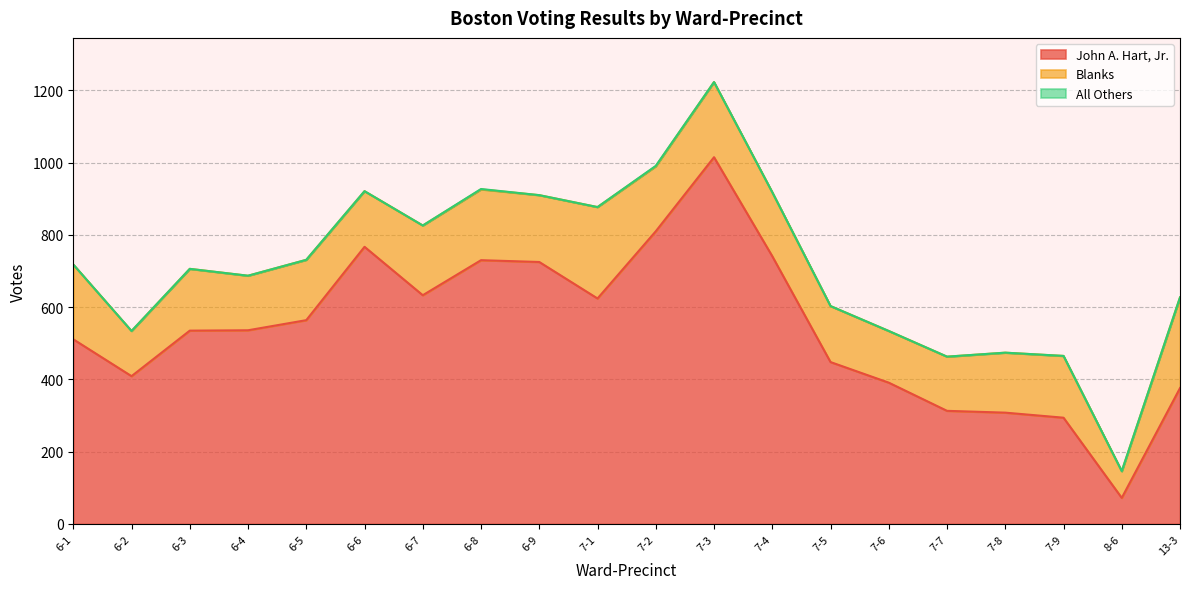

True or false: All Others and John A. Hart, Jr. intersect in this chart.

False